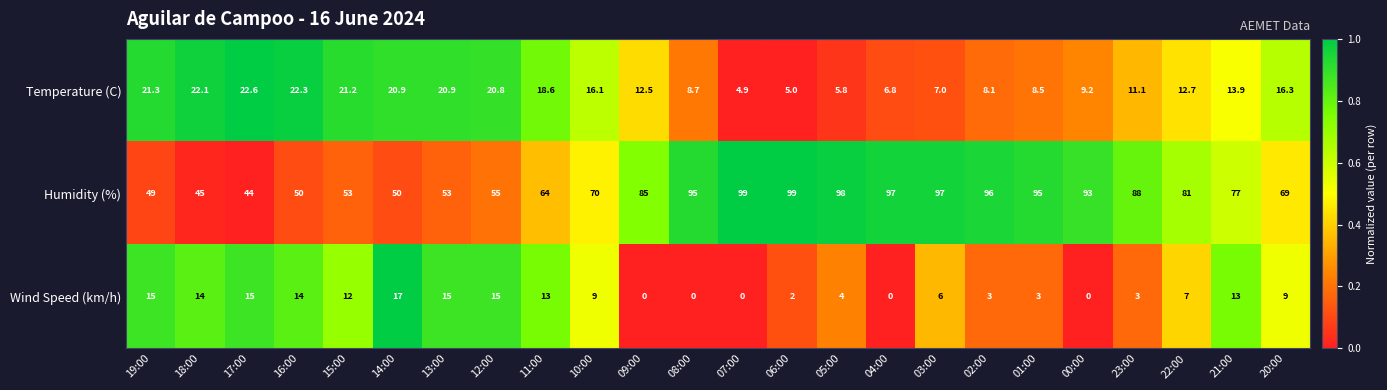

The Temperature (C) series shows 17.1 at 23:00. True or false?

False